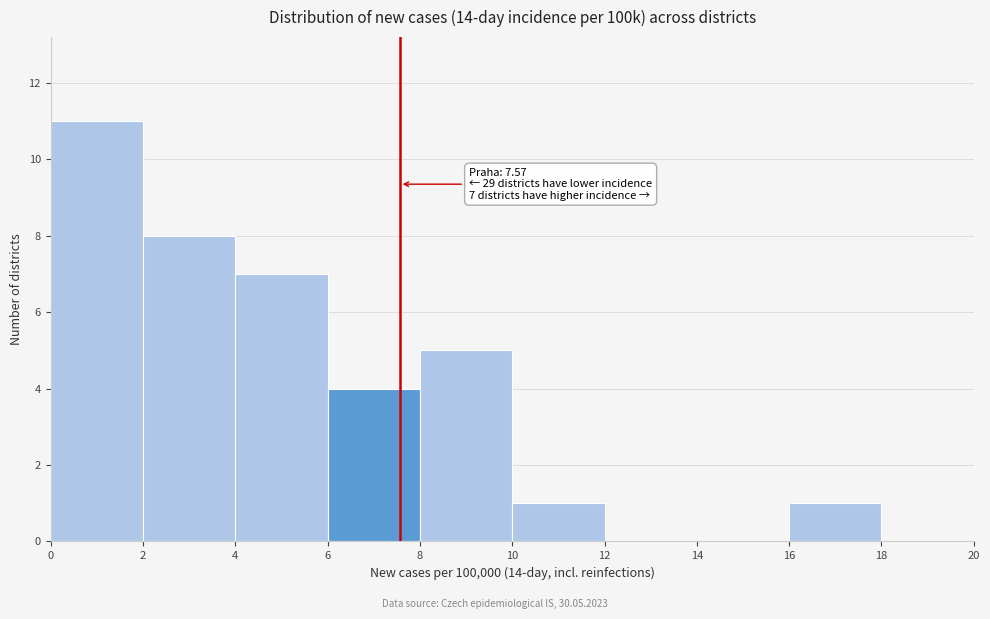

Which range on the x-axis has the tallest bar?

0 to 2